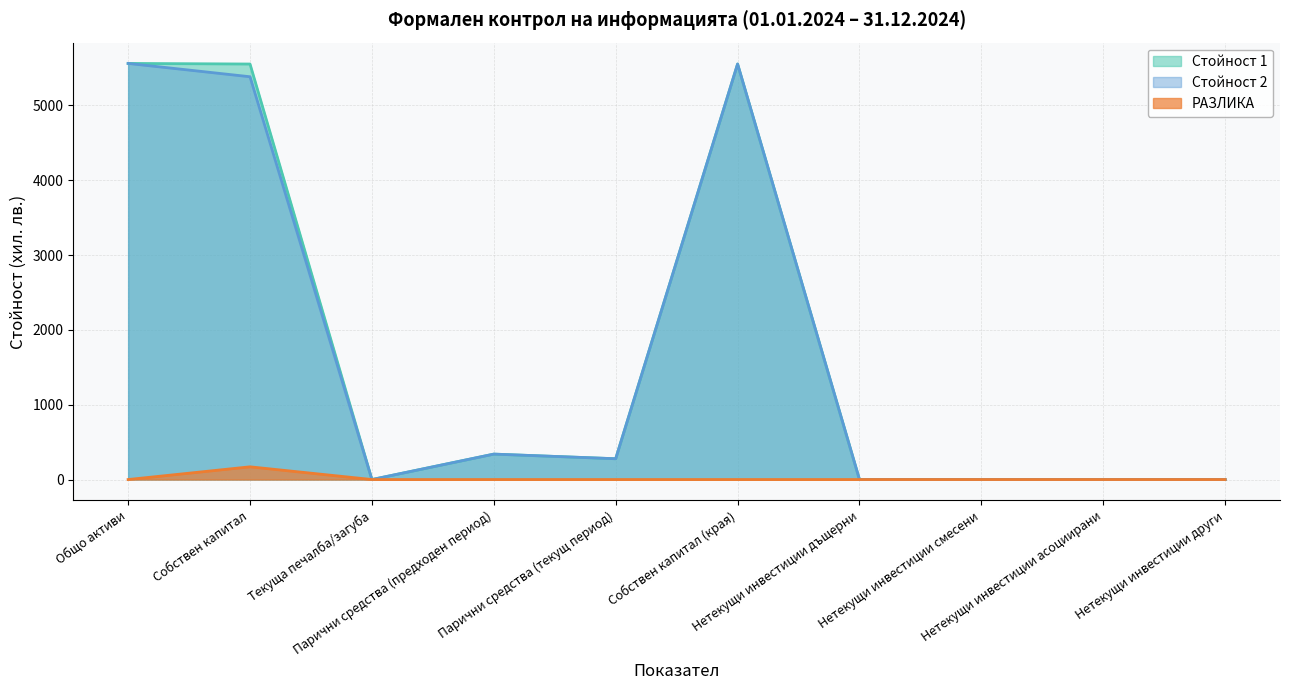

What are all the series names shown in the legend?

Стойност 1, Стойност 2, РАЗЛИКА